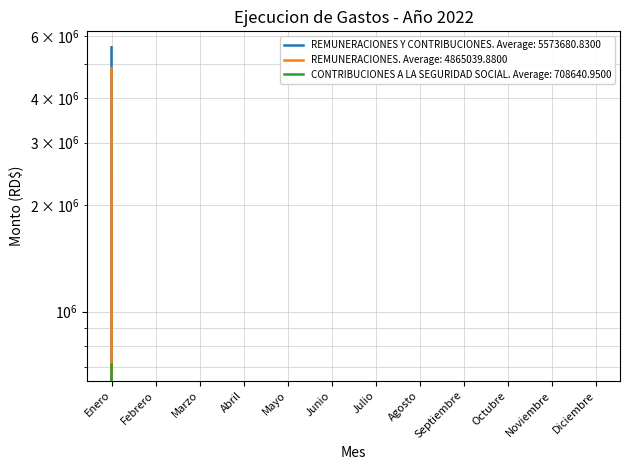

What is the label of the 12th point from the right?

Enero